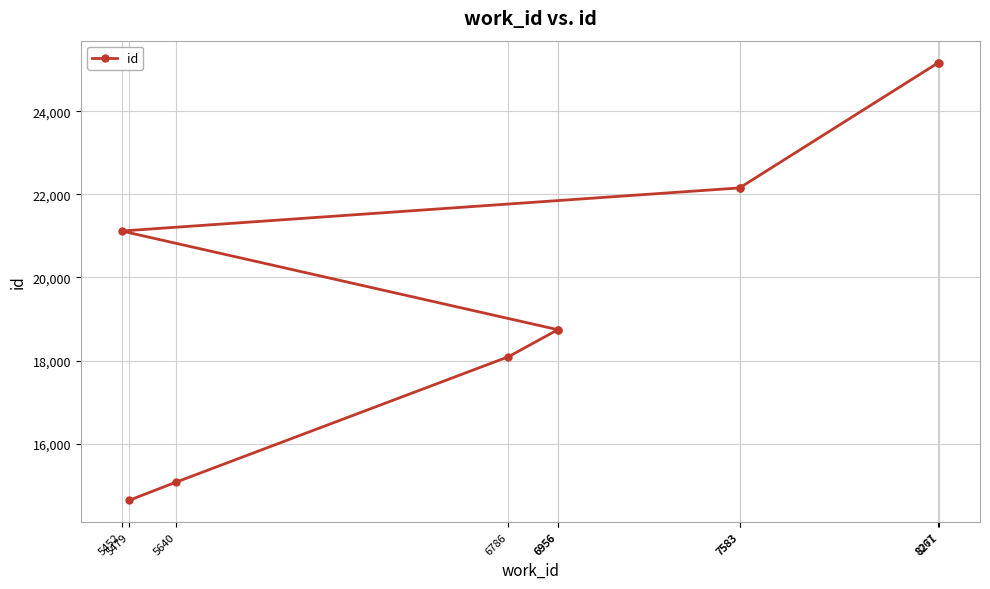

What is the greatest value displayed?

25171